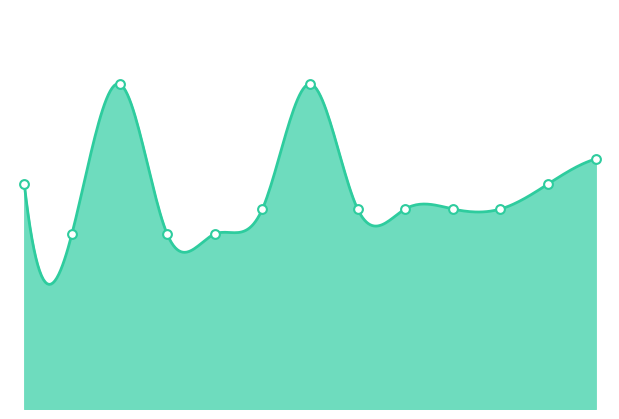

What is the ratio of the value at 61176850 to the value at 61176716?

1.3